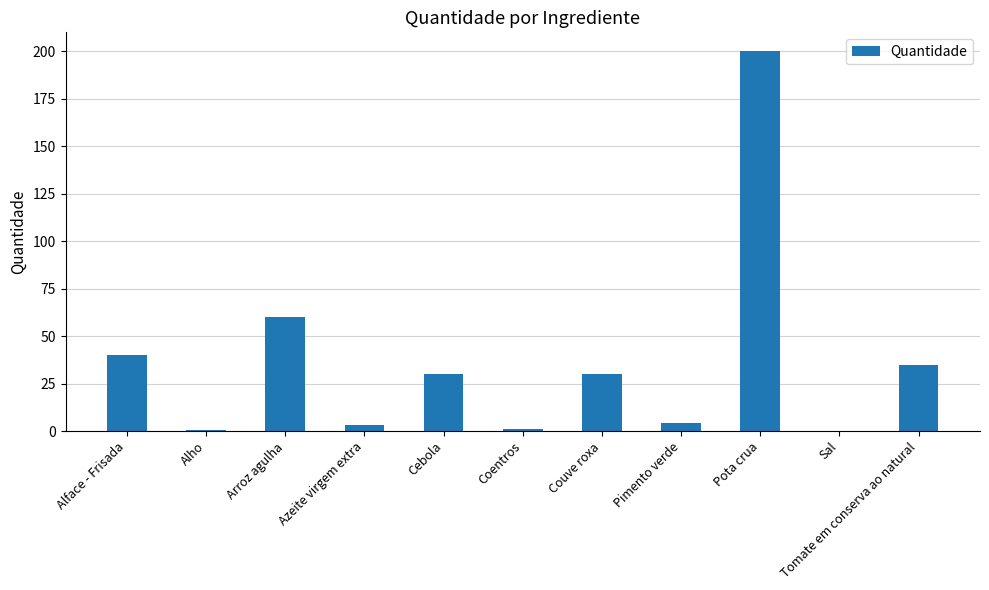

What is the sum of the values at Couve roxa and Pota crua?

230.0